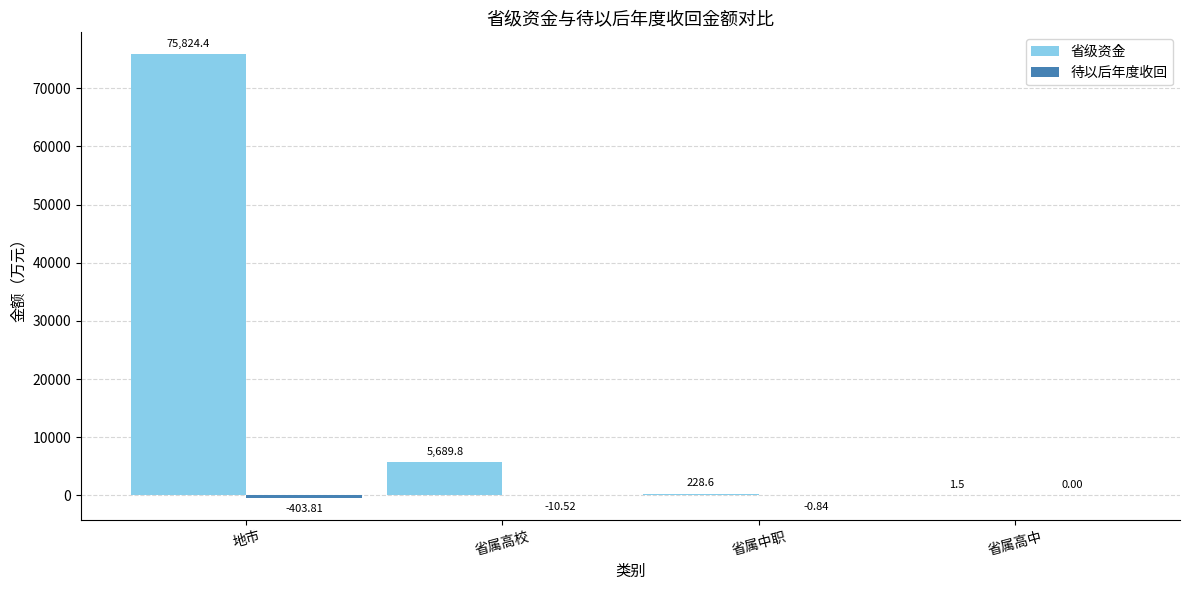

Which series has the largest total across all categories?

省级资金